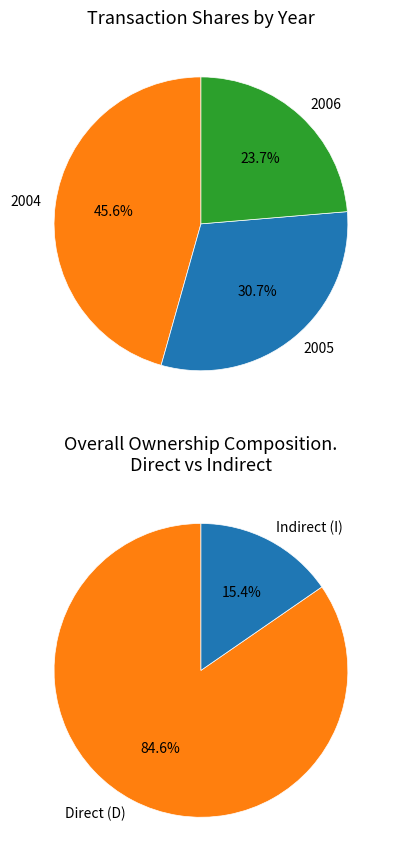

Is 4 the majority of the pie?

No